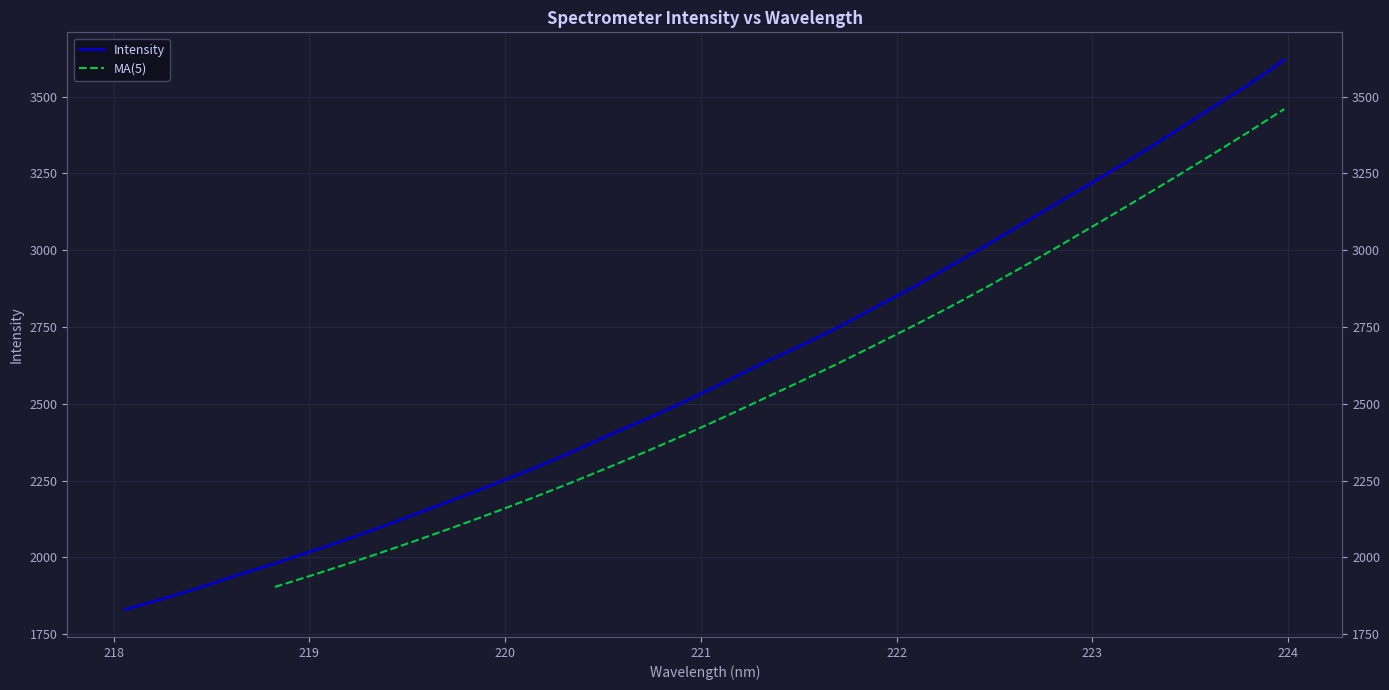

Is it true that the value at 219.0156 is 2021.1?

True